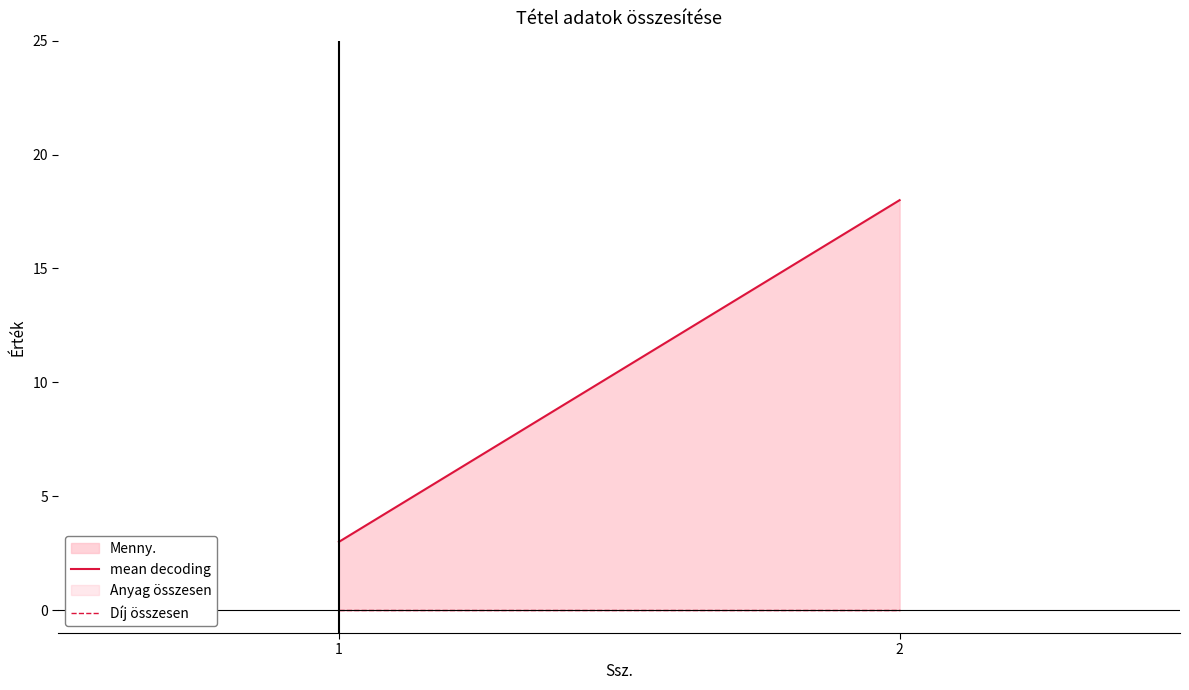

What is the value of the mean decoding point at the 1st from the left?

3